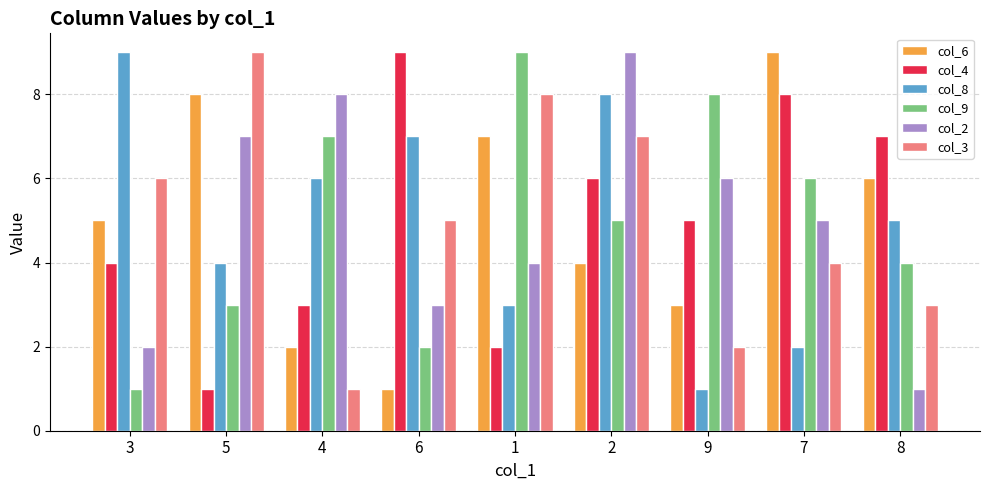

What is the difference between the maximum and second lowest values in the col_4 series?

7